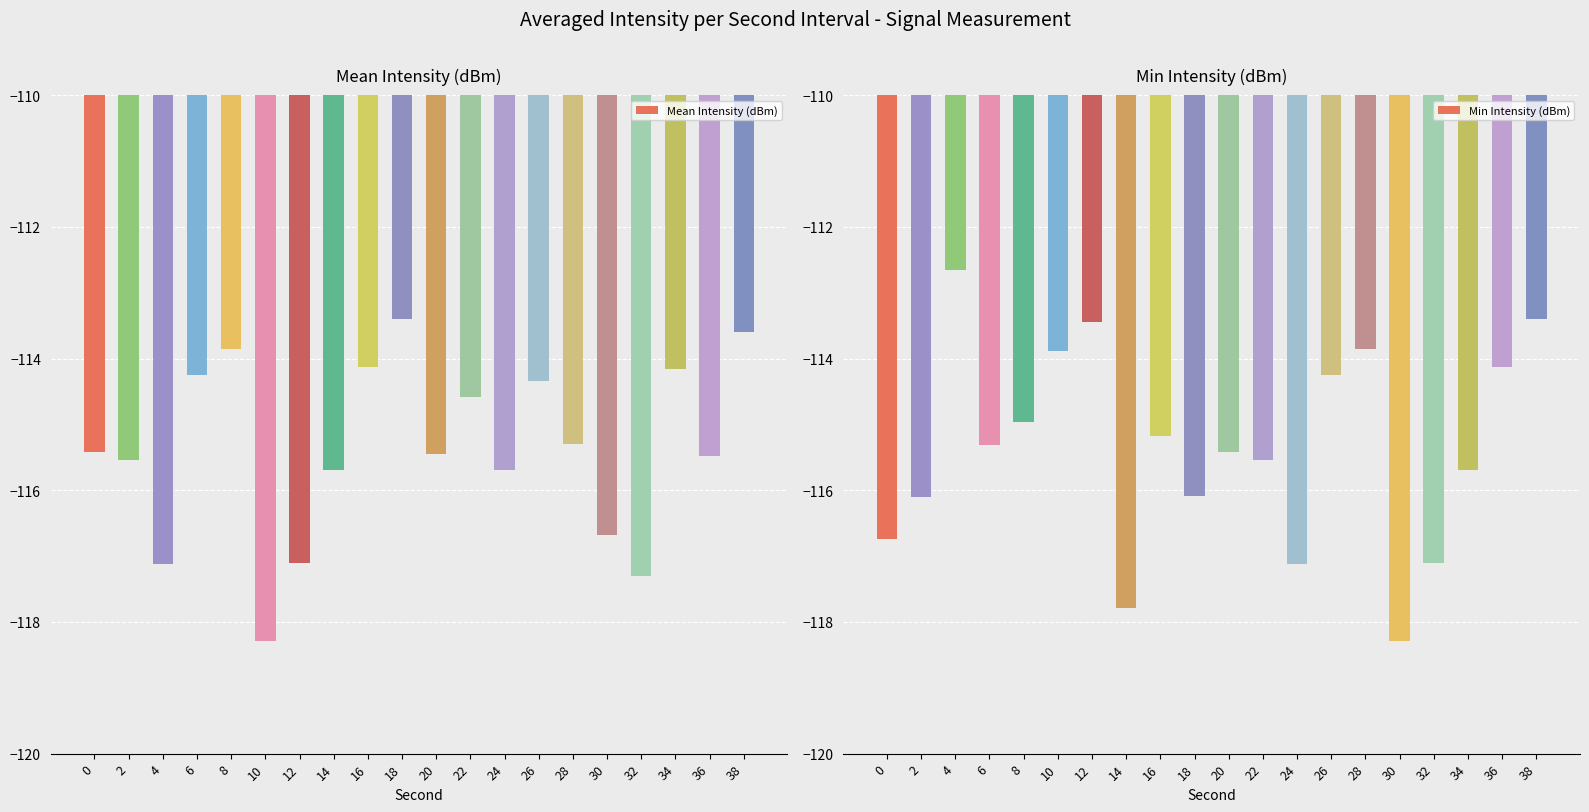

Is the value of Mean Intensity (dBm) at 10 greater than the value of Min Intensity (dBm) at 20?

No